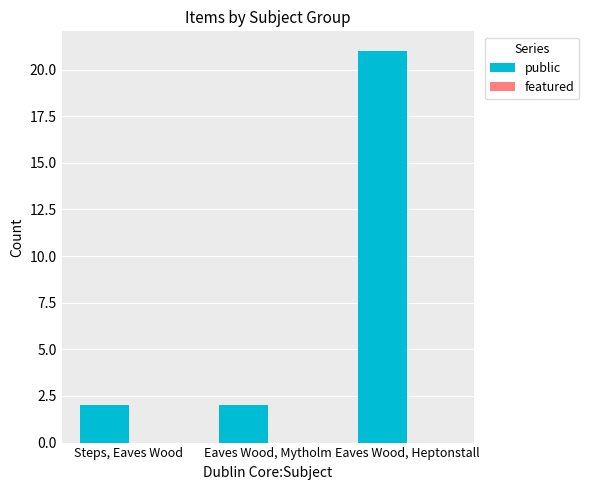

What position from the right is Eaves Wood, Mytholm?

2